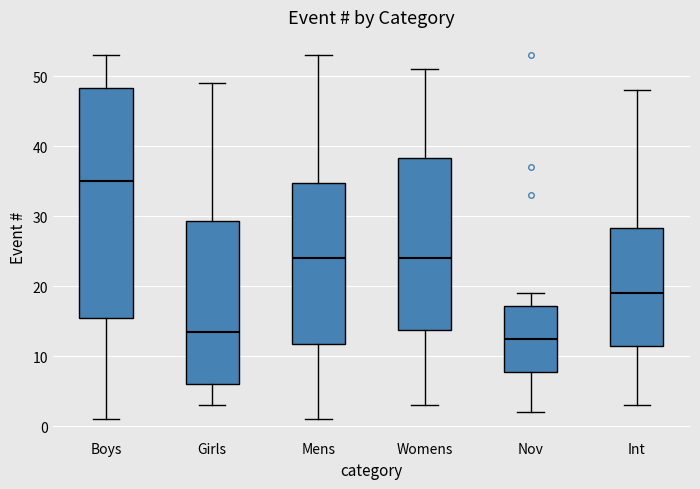

Reading left to right, transcribe this box plot: for each box, give where its median line is, the range the box spans, and where its two whiskers end, as read against the y-axis. The values are not printed on the chart, so give them approximately, as read against the axis.

Boys: median 35, box 16 to 48, whiskers 1 to 53
Girls: median 14, box 6 to 29, whiskers 3 to 49
Mens: median 24, box 12 to 35, whiskers 1 to 53
Womens: median 24, box 14 to 38, whiskers 3 to 51
Nov: median 13, box 8 to 17, whiskers 2 to 19
Int: median 19, box 12 to 28, whiskers 3 to 48